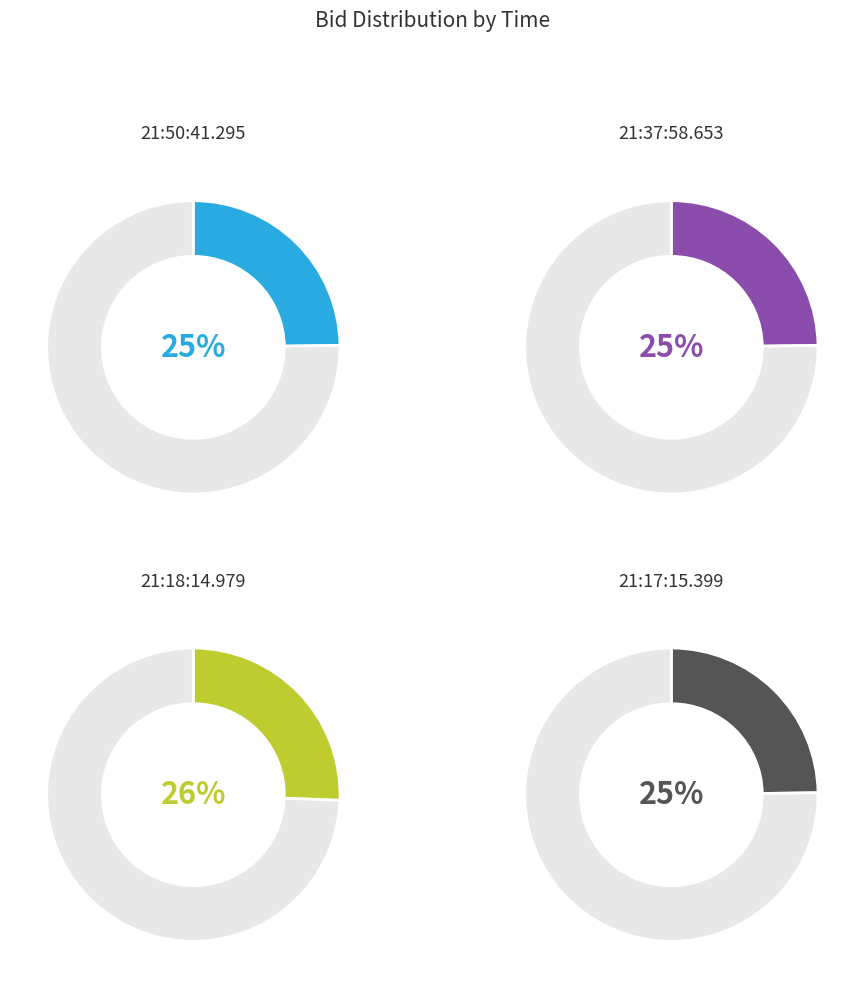

Do 21:17:15.399 and 21:18:14.979 together represent more than half of the pie?

Yes